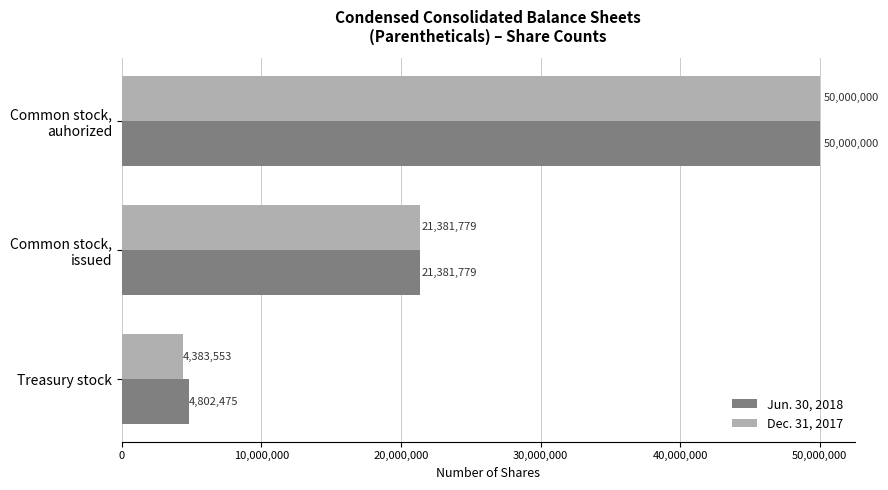

Count the number of categories in the chart.

3